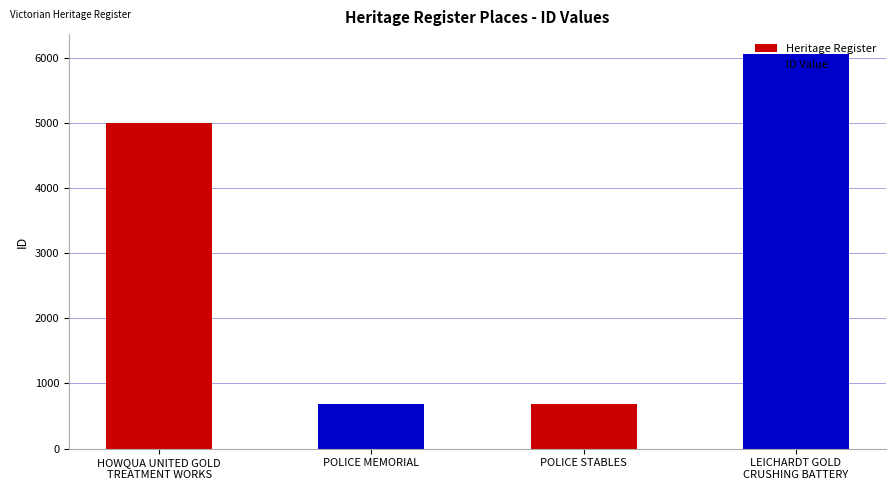

What is the value of the 2nd bar from the left?

686